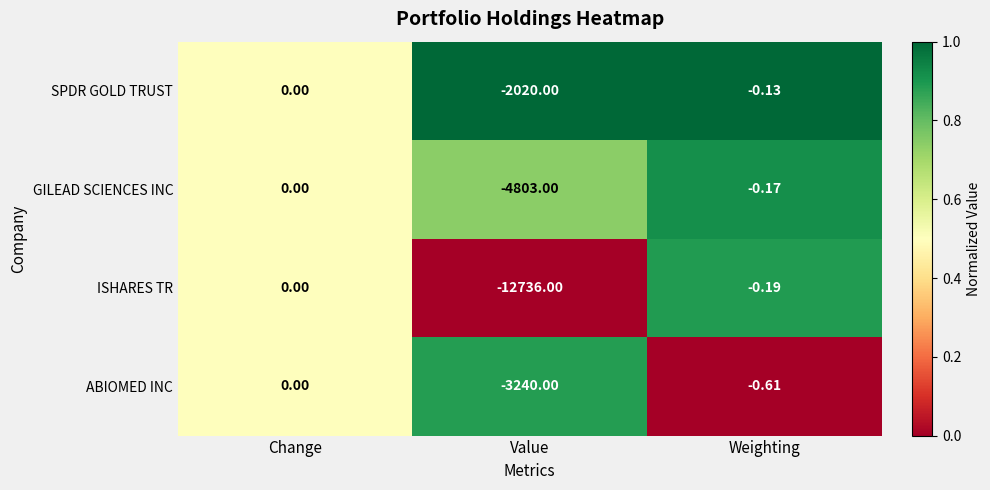

How many data points does each series have?

3